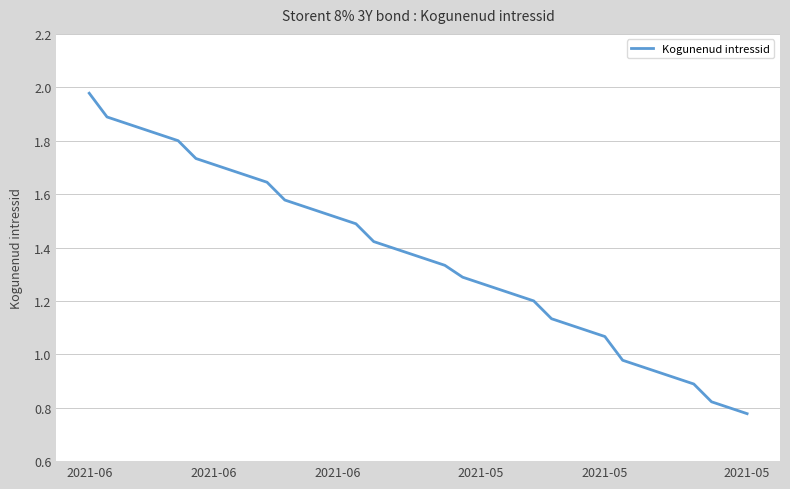

Count the number of categories in the chart.

38